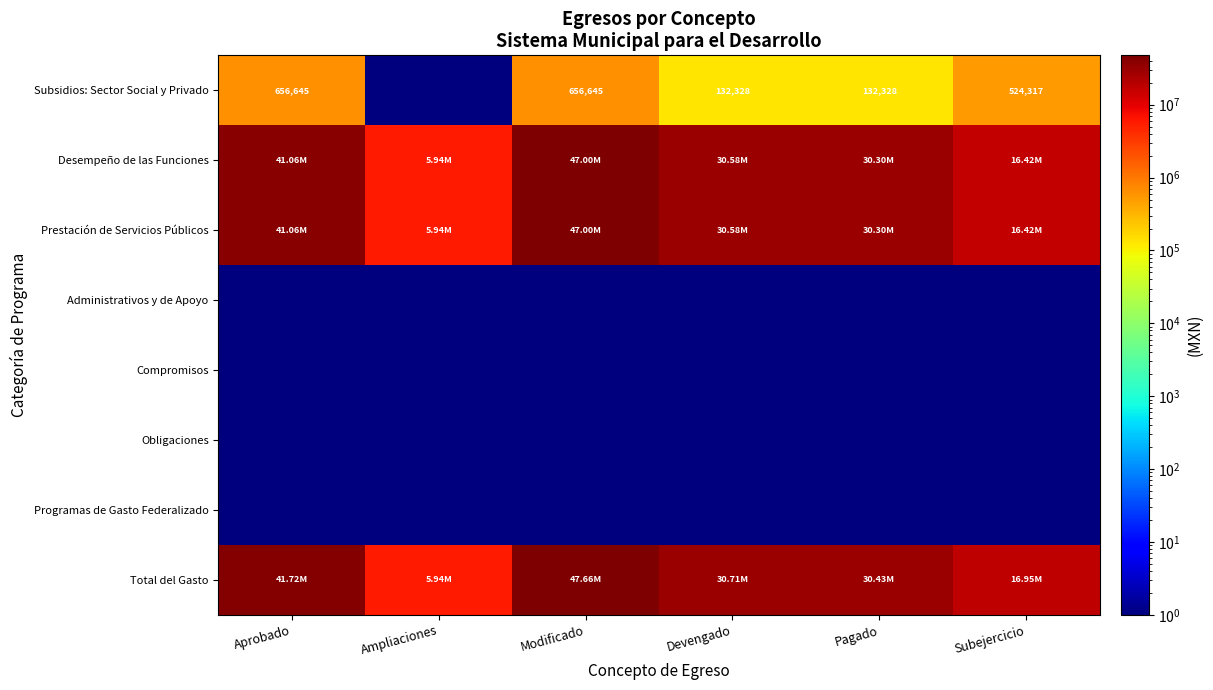

Which label corresponds to the smallest value in the chart?

Ampliaciones